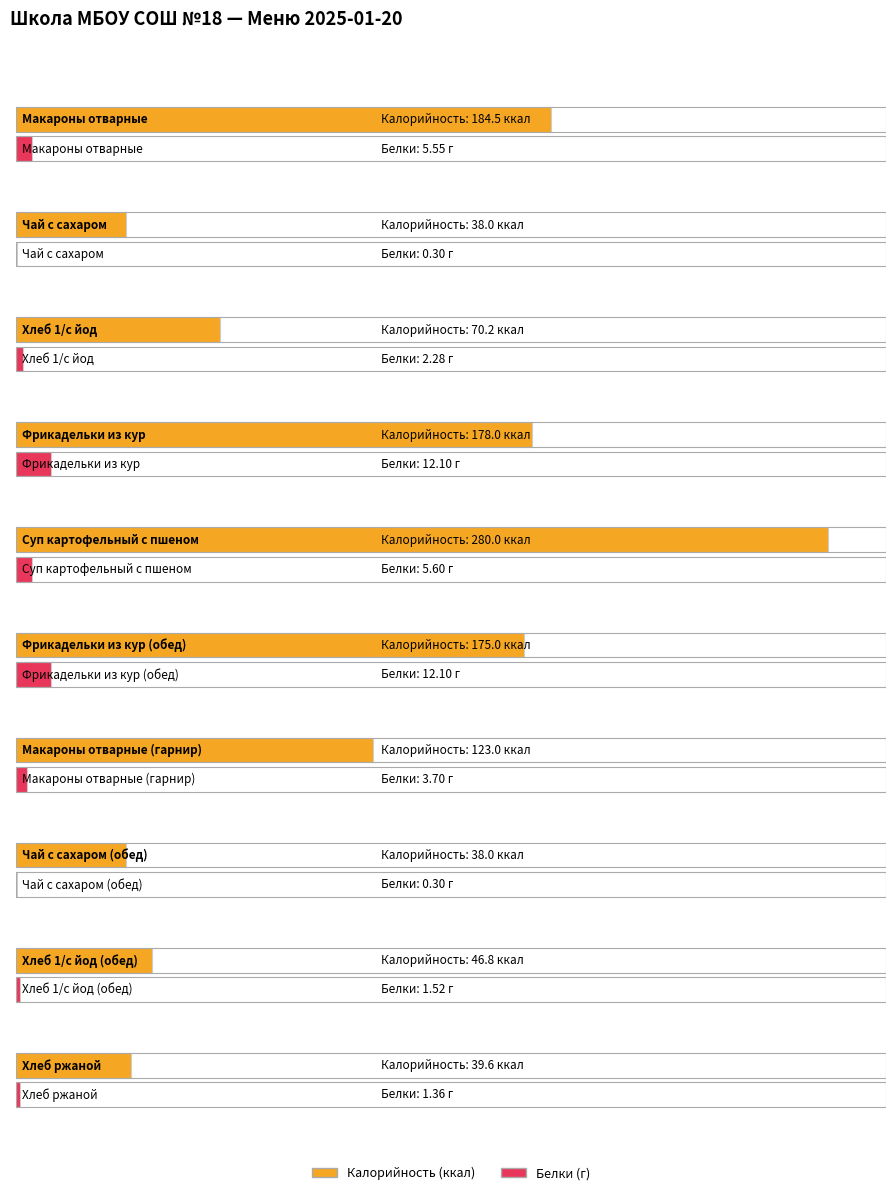

How many bars are there in each group?

2